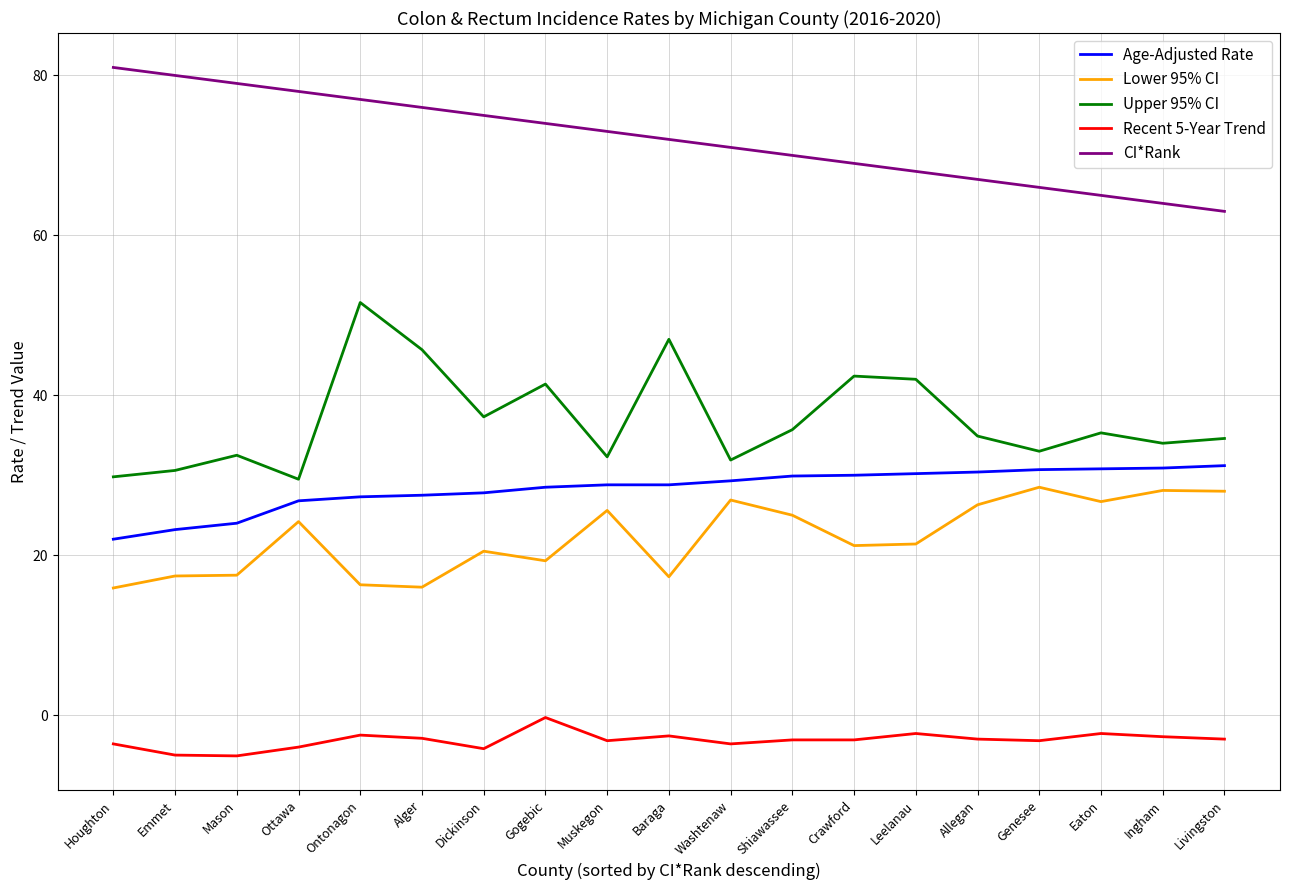

True or false: CI*Rank and Age-Adjusted Rate intersect in this chart.

False